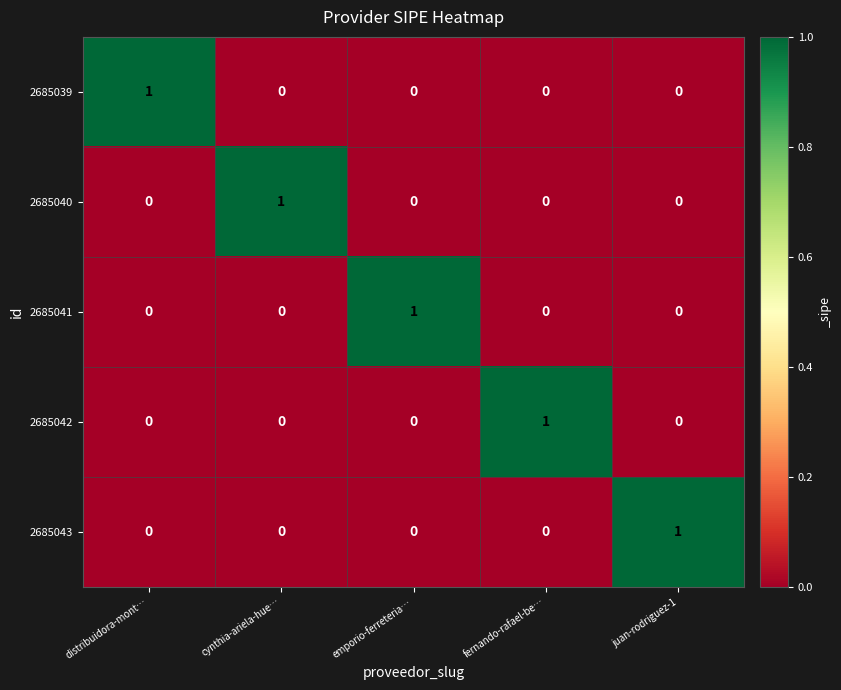

At which label does 2685043 reach its peak?

juan-rodriguez-1